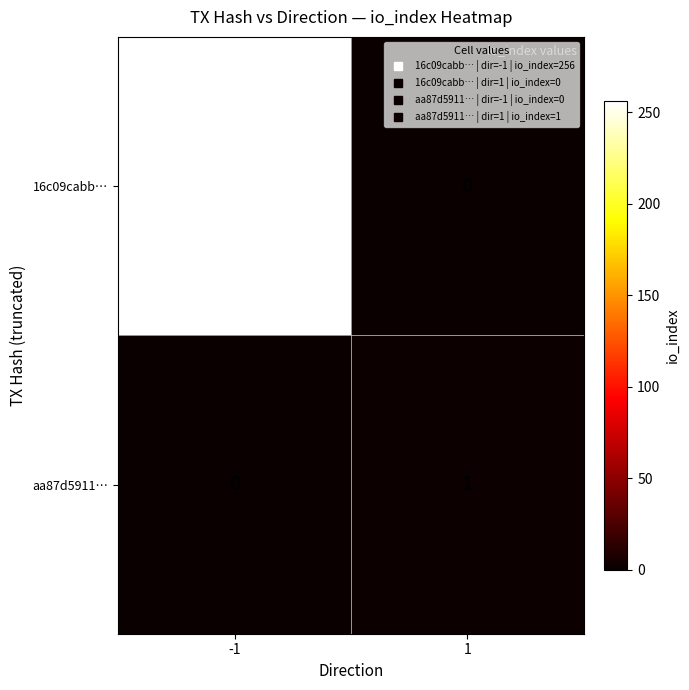

True or false: 16c09cabb… has a value of 85 at -1.

False